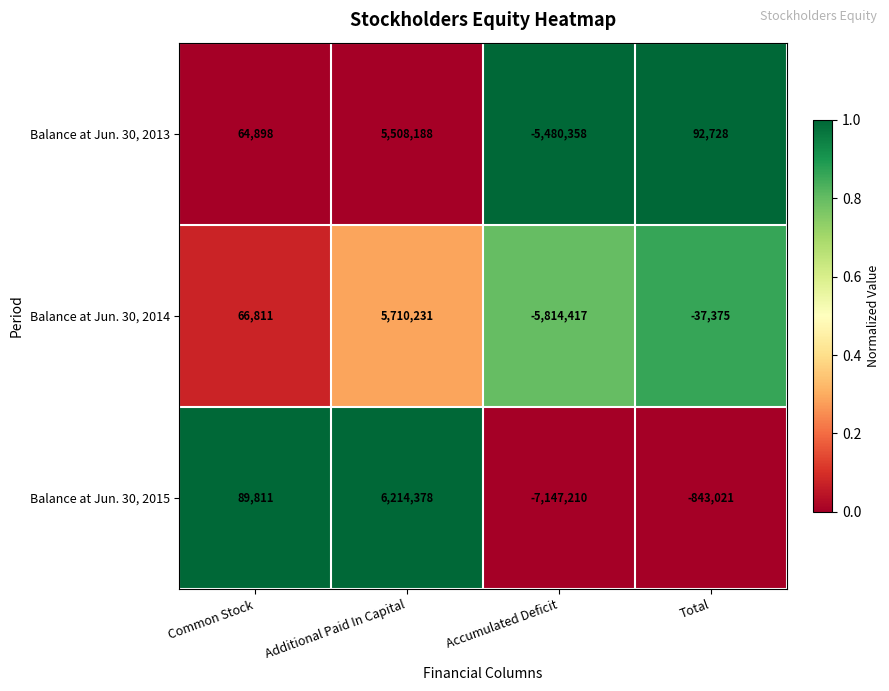

What is the difference between the Balance at Jun. 30, 2013 values at Total and Additional Paid In Capital?

5415460